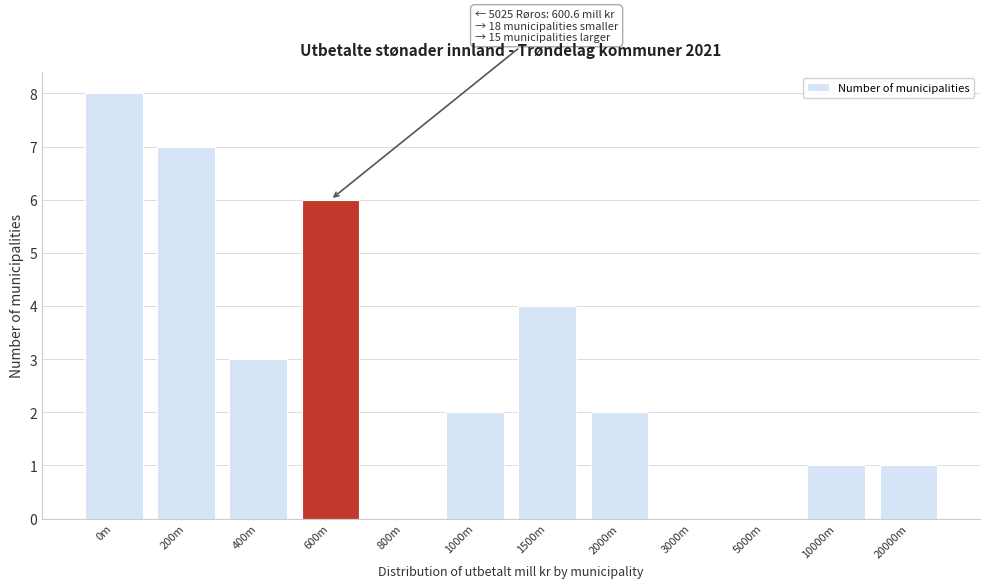

Reading left to right, transcribe all the data shown in this chart.

0m=8	200m=7	400m=3	600m=6	800m=0	1000m=2	1500m=4	2000m=2	3000m=0	5000m=0	10000m=1	20000m=1